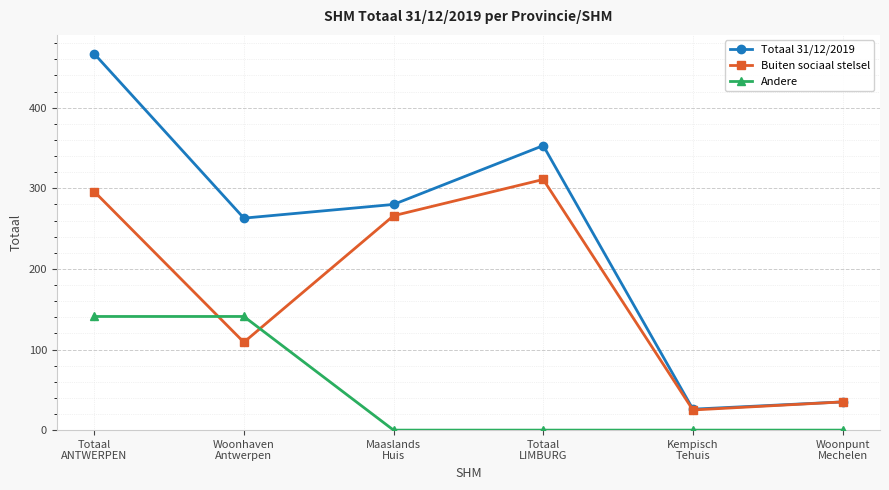

Between Woonhaven
Antwerpen and Totaal
LIMBURG, which series saw the biggest shift?

Buiten sociaal stelsel